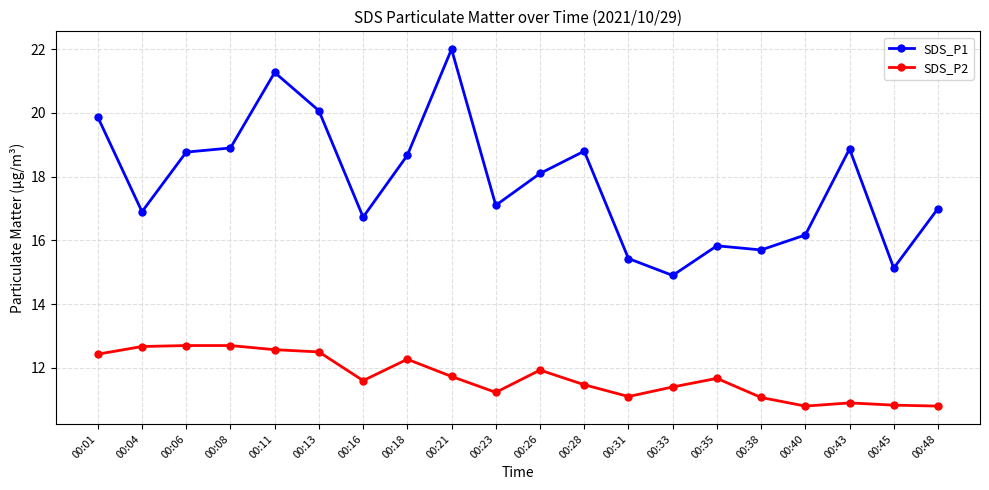

Is the value of SDS_P2 at 00:28 greater than the value of SDS_P1 at 00:11?

No